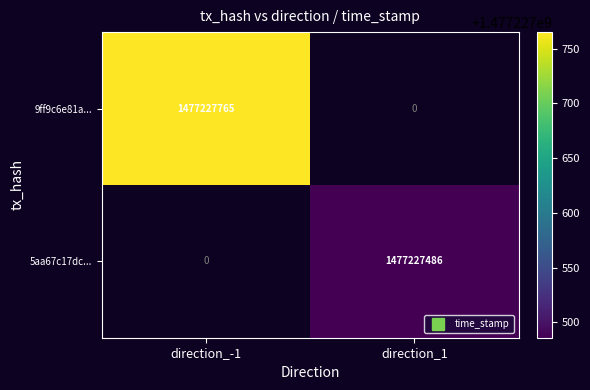

Reading right to left, extract all data points from this chart.

9ff9c6e81a2b7182b04ae2e11e796ad3093ac99: direction_1=0	direction_-1=1477227765
5aa67c17dcbfcd06515c14a8f3d9ad67932702f: direction_1=1477227486	direction_-1=0